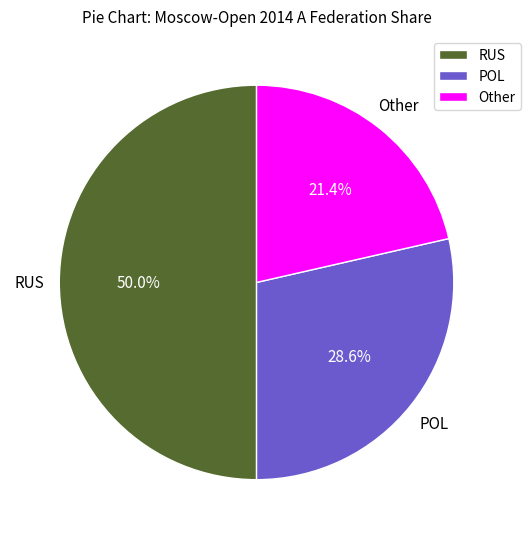

Which category has the smallest portion of the pie?

Other